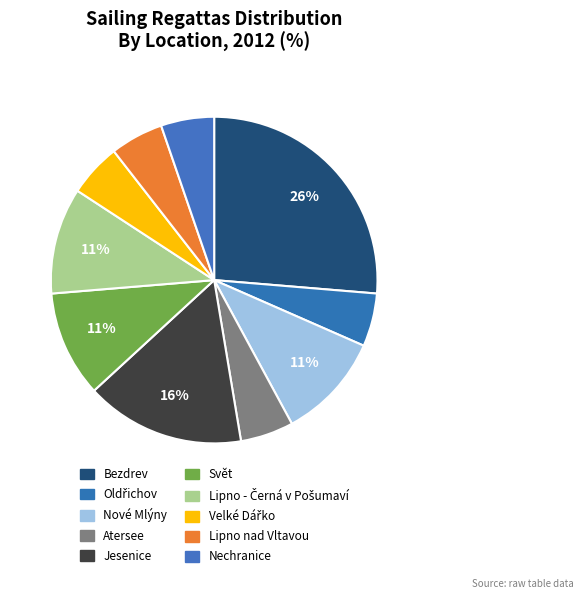

To the nearest percent, what percentage of the pie is Nechranice?

5%